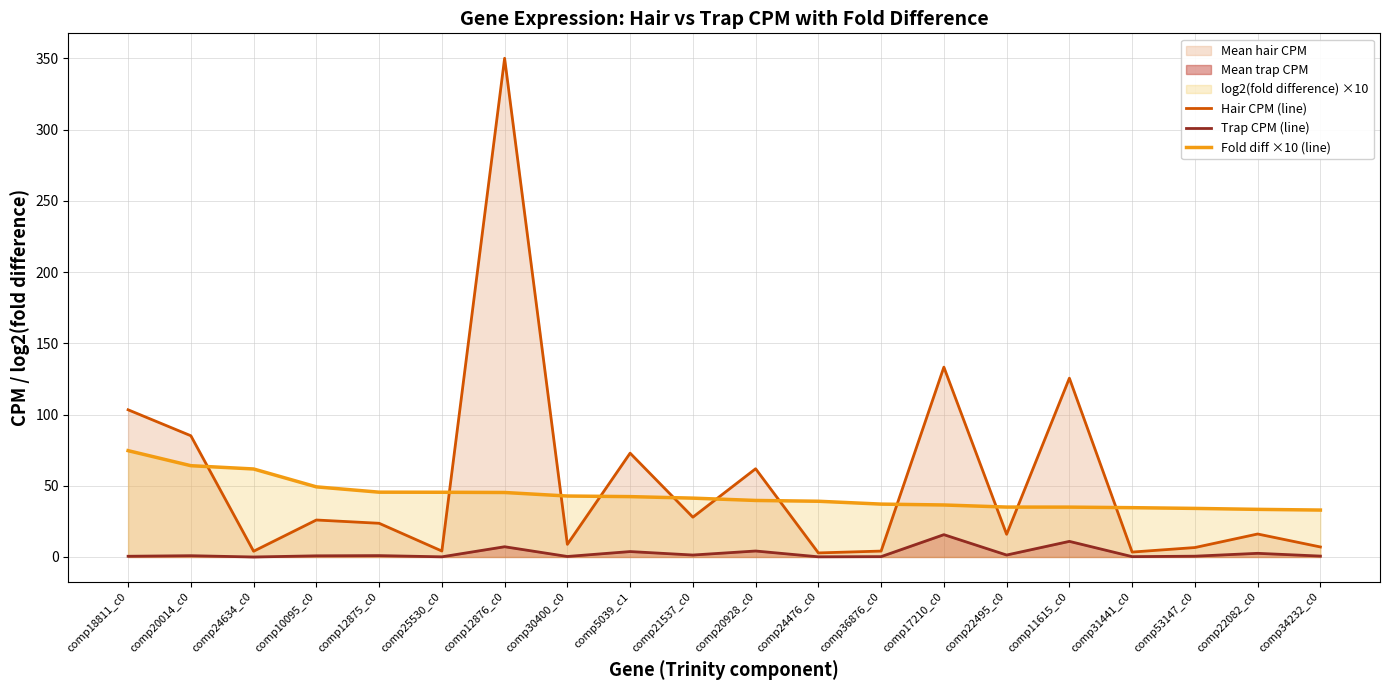

Reading left to right, transcribe all the data shown in this chart.

Hair CPM (line): comp18811_c0=103.3	comp20014_c0=85.1	comp24634_c0=4.0	comp10095_c0=26.0	comp12875_c0=23.7	comp25530_c0=4.2	comp12876_c0=350.1	comp30400_c0=8.9	comp5039_c1=72.9	comp21537_c0=27.9	comp20928_c0=61.9	comp24476_c0=2.9	comp36876_c0=4.2	comp17210_c0=133.3	comp22495_c0=15.9	comp11615_c0=125.5	comp31441_c0=3.5	comp53147_c0=6.6	comp22082_c0=16.1	comp34232_c0=7.0
Trap CPM (line): comp18811_c0=0.5	comp20014_c0=0.9	comp24634_c0=0.0	comp10095_c0=0.8	comp12875_c0=1.0	comp25530_c0=0.1	comp12876_c0=7.2	comp30400_c0=0.4	comp5039_c1=3.8	comp21537_c0=1.4	comp20928_c0=4.2	comp24476_c0=0.1	comp36876_c0=0.3	comp17210_c0=15.7	comp22495_c0=1.4	comp11615_c0=11.0	comp31441_c0=0.2	comp53147_c0=0.6	comp22082_c0=2.6	comp34232_c0=0.6
Fold diff ×10 (line): comp18811_c0=74.6	comp20014_c0=64.1	comp24634_c0=61.8	comp10095_c0=49.2	comp12875_c0=45.5	comp25530_c0=45.4	comp12876_c0=45.3	comp30400_c0=42.8	comp5039_c1=42.4	comp21537_c0=41.3	comp20928_c0=39.7	comp24476_c0=39.1	comp36876_c0=37.1	comp17210_c0=36.5	comp22495_c0=35.0	comp11615_c0=35.0	comp31441_c0=34.6	comp53147_c0=34.1	comp22082_c0=33.4	comp34232_c0=32.9